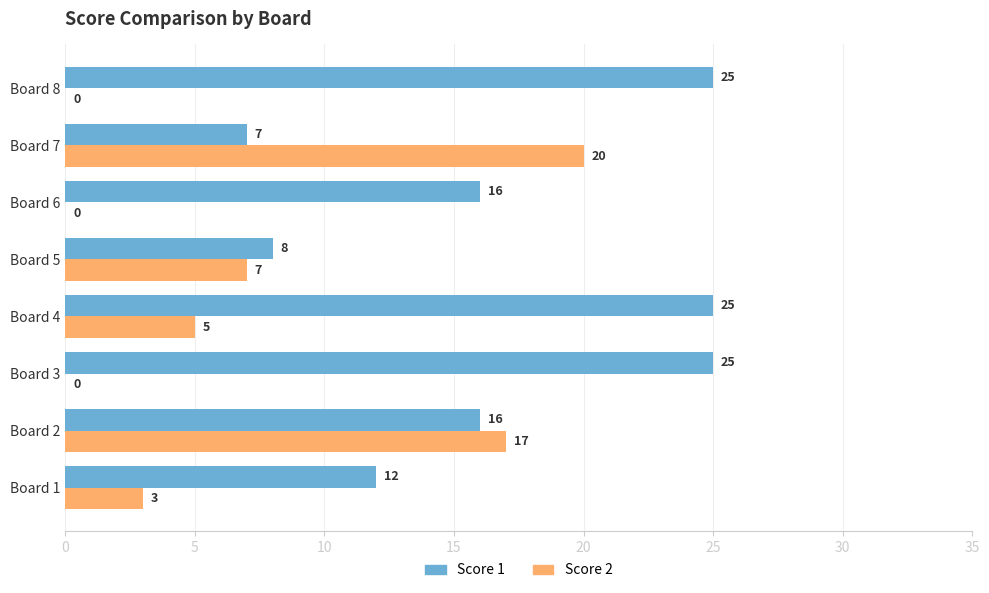

What is the sum of the Score 2 values at Board 6 and Board 7?

20